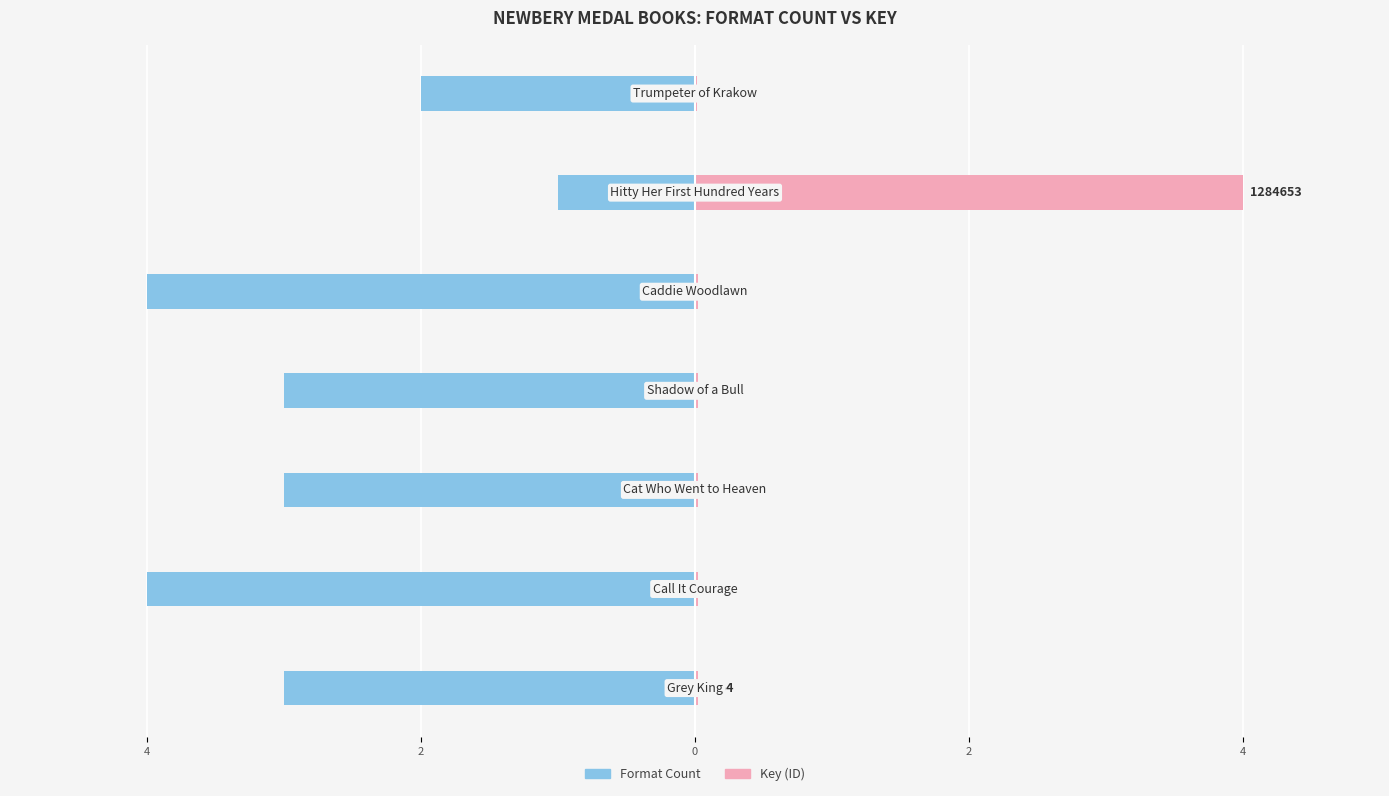

What is the difference between the maximum and minimum values in the Key (scaled) series?

4.0